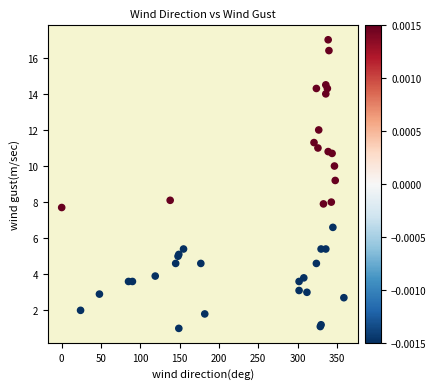

What Y value in the scatter plot is closest to 9?

9.2